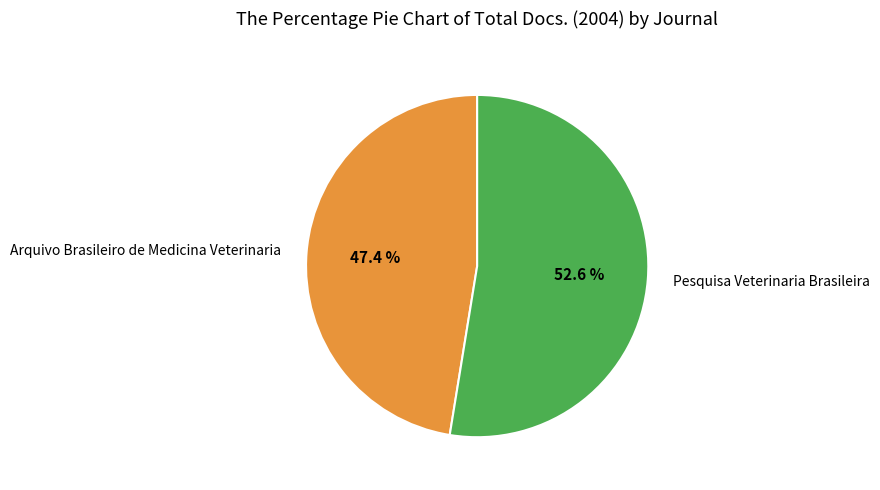

Which slice is the smallest?

Arquivo Brasileiro de Medicina Veterinaria